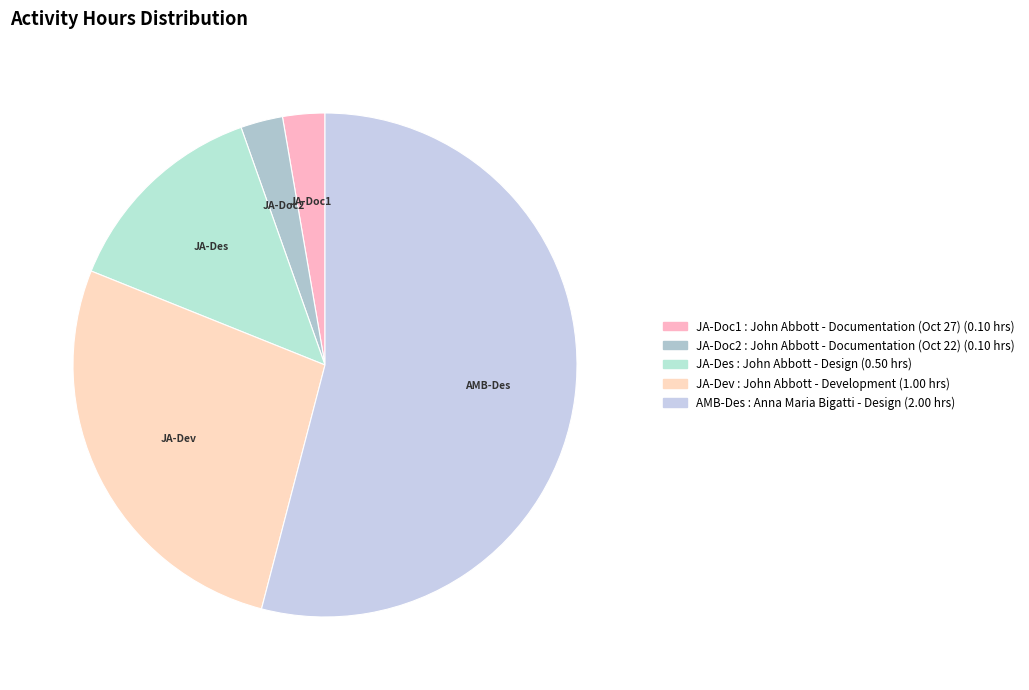

Which slice is the largest?

AMB-Des